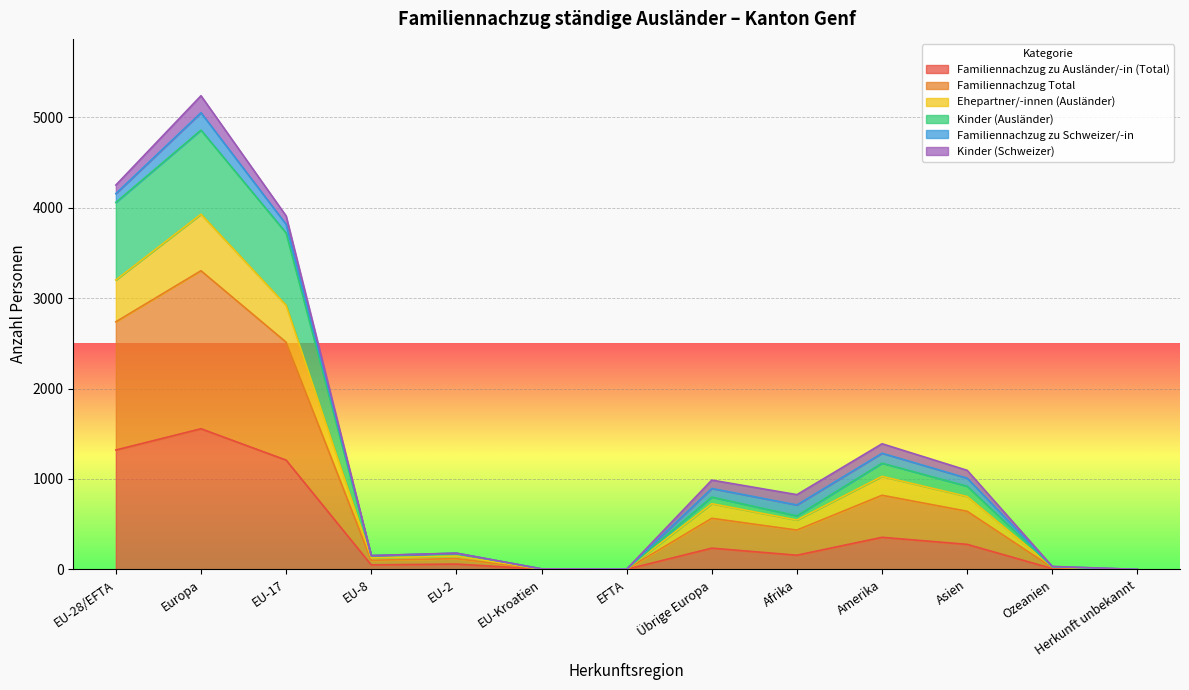

Rank the categories by Ehepartner/-innen (Ausländer) value from highest to lowest.

Europa, EU-28/EFTA, EU-17, Amerika, Asien, Übrige Europa, Afrika, EU-2, EU-8, Ozeanien, EU-Kroatien, EFTA, Herkunft unbekannt